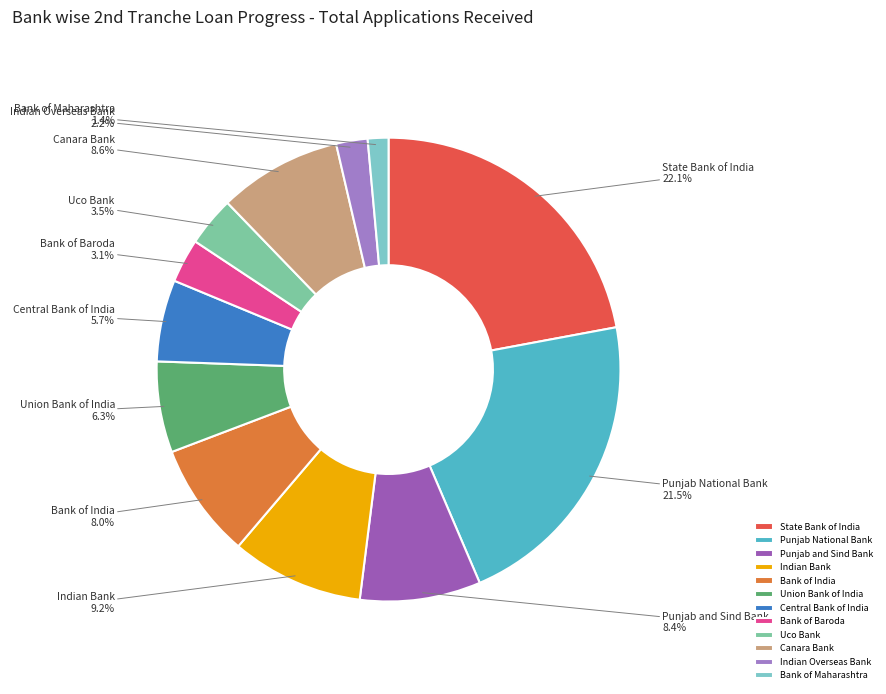

Does any single category account for the majority?

No